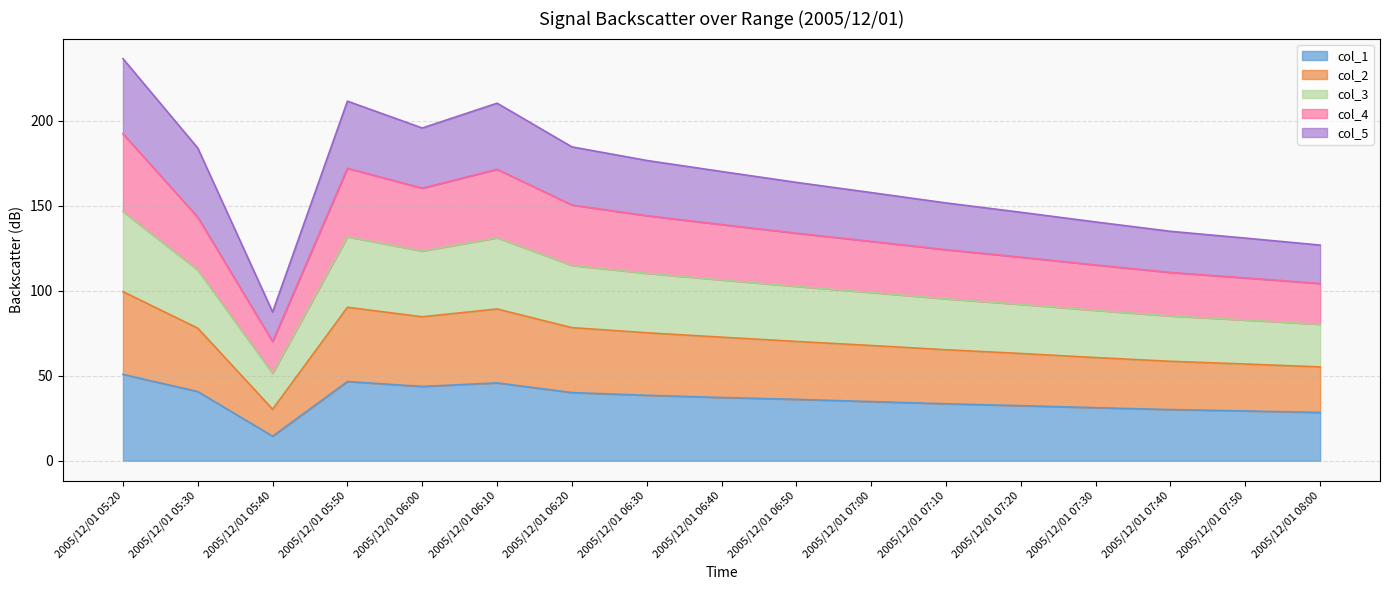

What is the lowest value of the col_1 series?

14.4